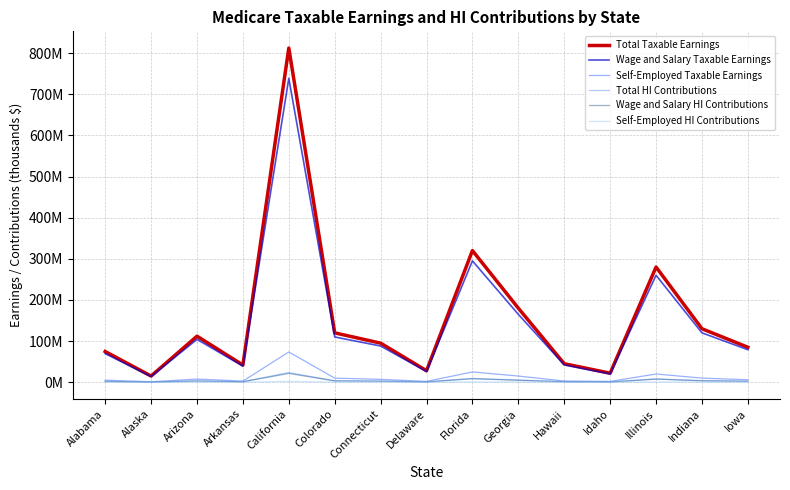

What are all the series names shown in the legend?

Total Taxable Earnings, Wage and Salary Taxable Earnings, Self-Employed Taxable Earnings, Total HI Contributions, Wage and Salary HI Contributions, Self-Employed HI Contributions